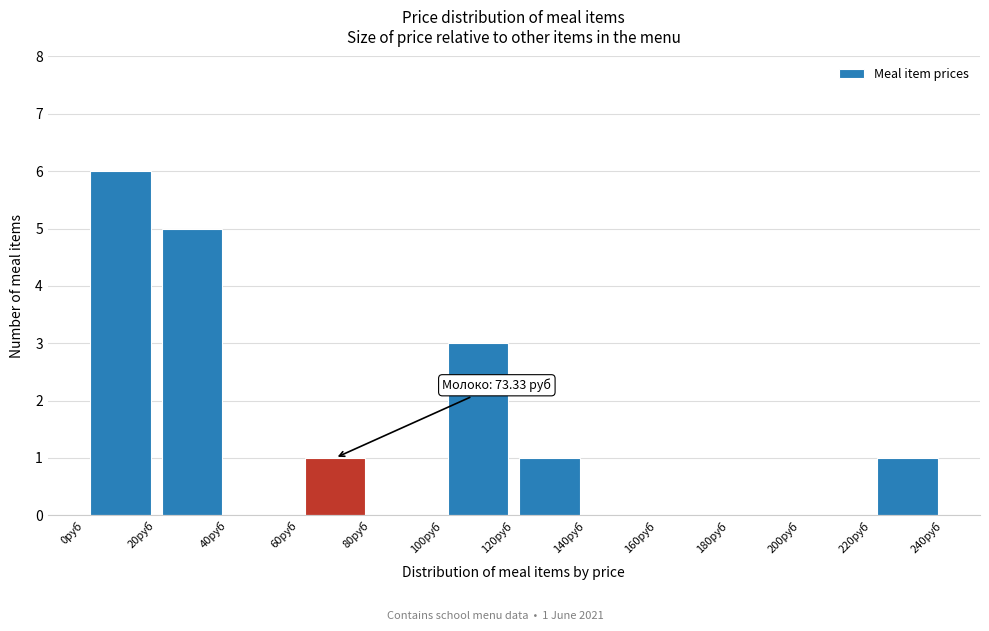

Which range on the x-axis has the tallest bar?

0 to 20